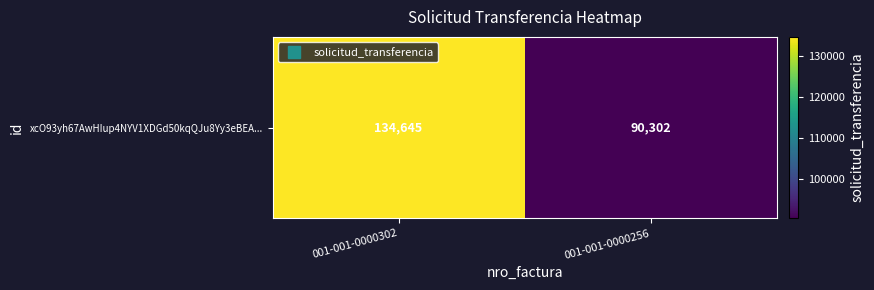

How many distinct data groups are displayed?

1